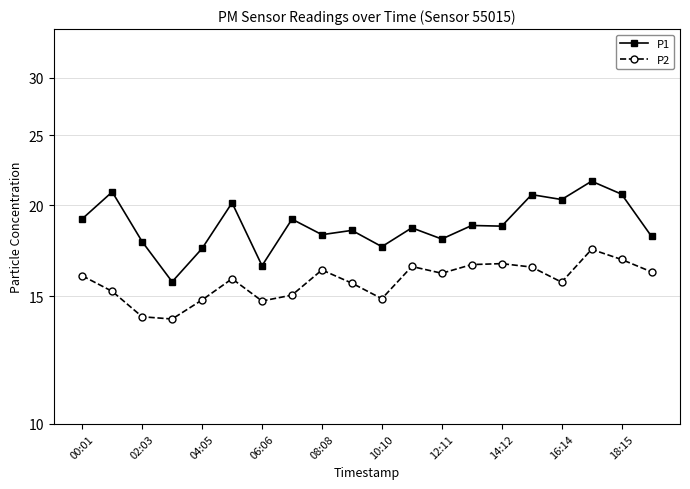

What are all the series names shown in the legend?

P1, P2